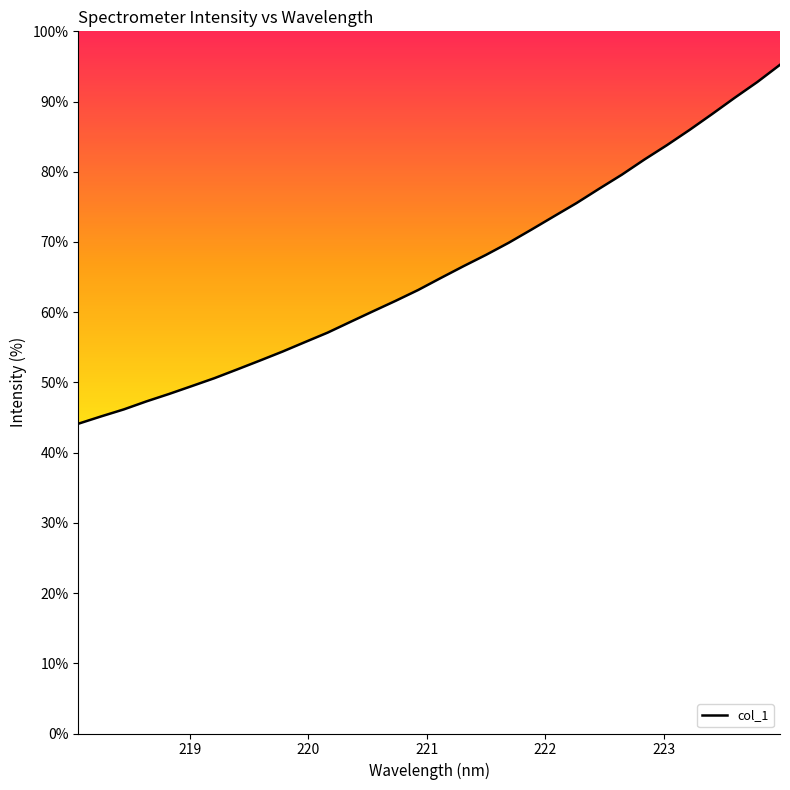

Reading left to right, extract all data points from this chart.

44.1	45.2	46.2	47.3	48.4	49.5	50.6	51.8	53.1	54.4	55.7	57.1	58.6	60.1	61.6	63.2	64.9	66.5	68.2	69.9	71.7	73.7	75.5	77.6	79.6	81.7	83.8	86.0	88.2	90.5	92.8	95.2